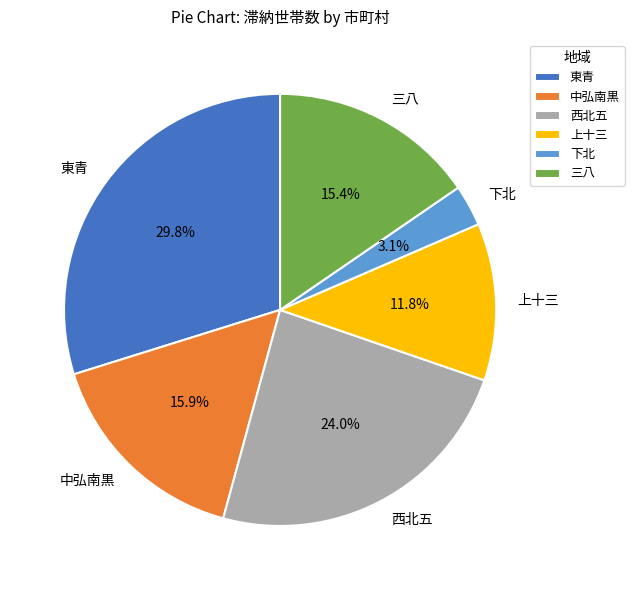

What is the smallest slice in the pie chart?

下北